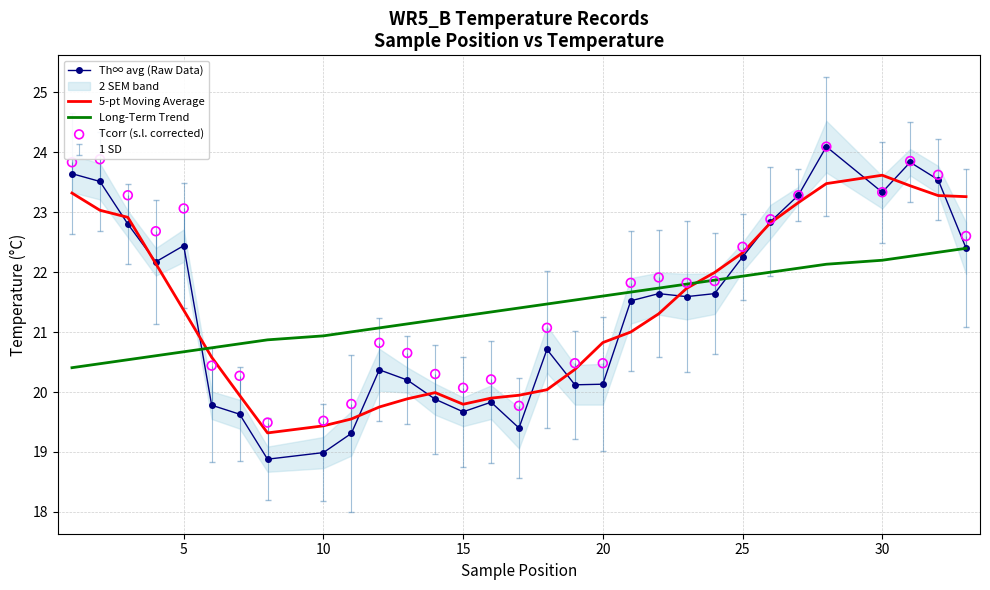

What is the highest value of the Long-Term Trend series?

22.4